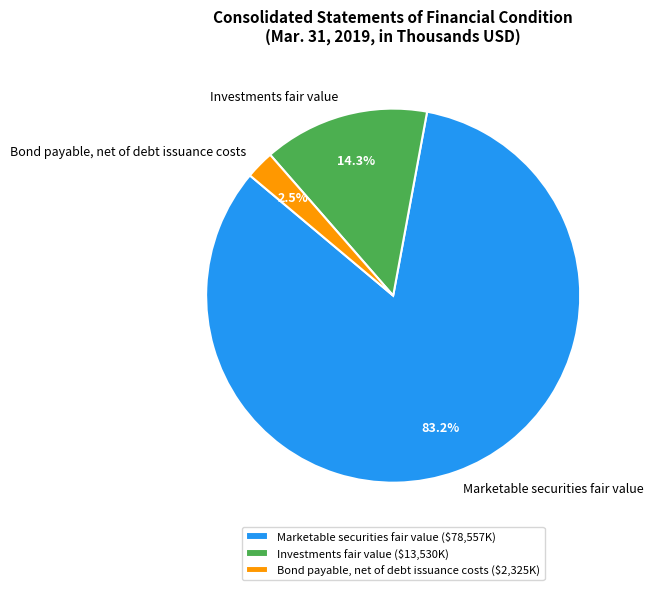

The Marketable securities fair value slice represents 96% of the pie. True or false?

False